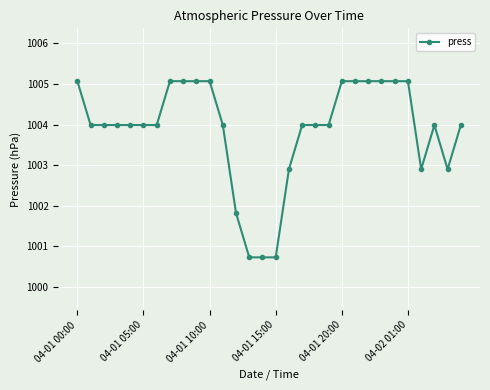

What is the difference between the maximum and minimum values?

4.3